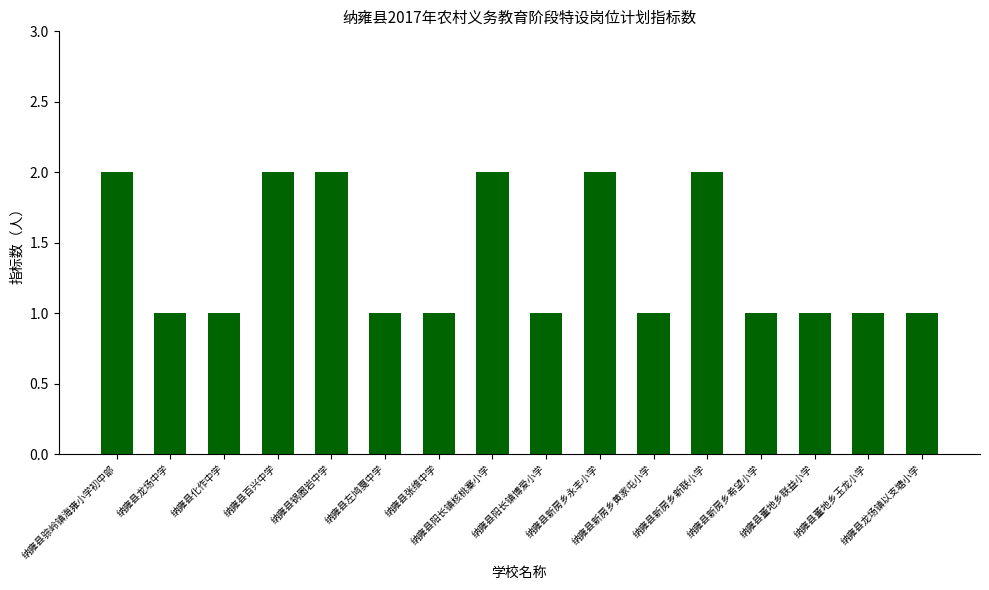

How many bars are there in total?

16